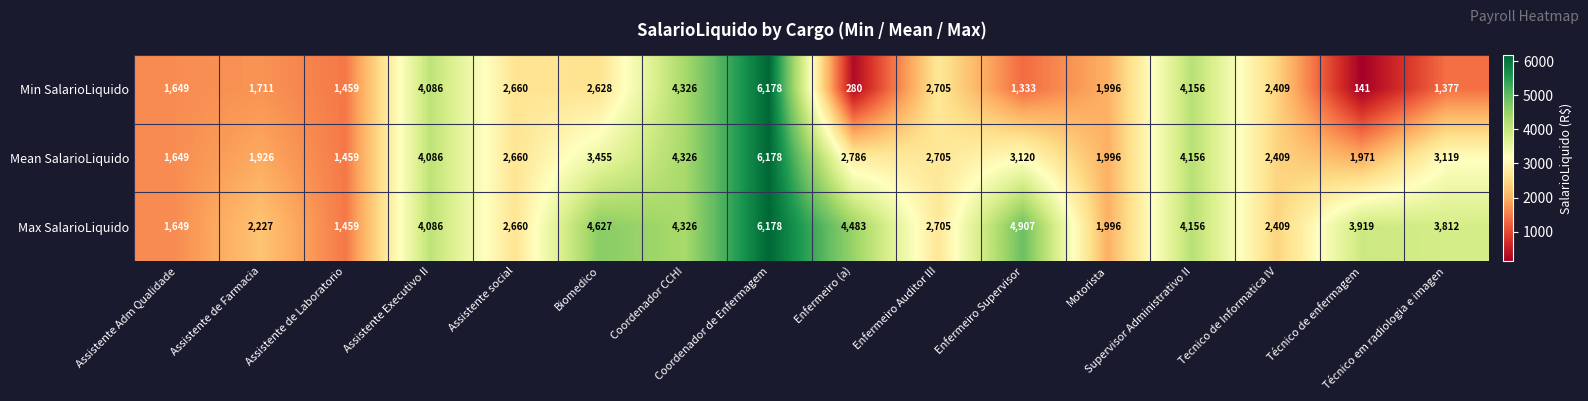

Which series has the largest range (max minus min)?

Min SalarioLiquido